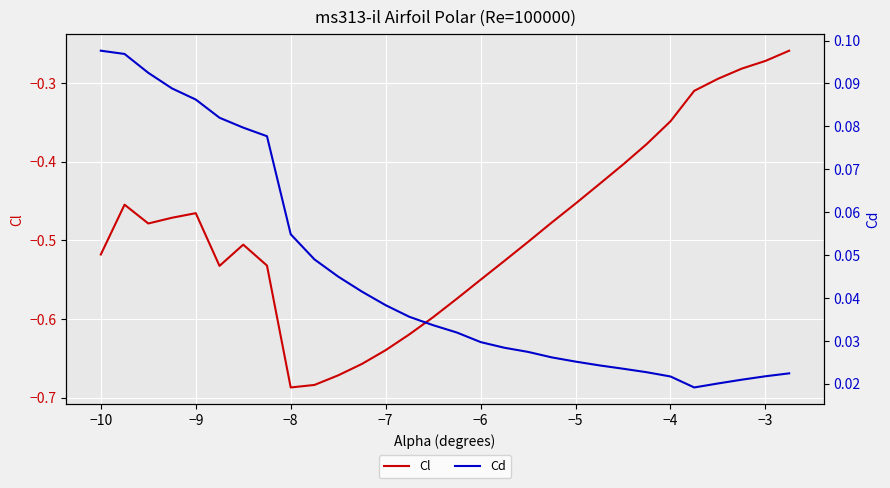

Does the chart display data point markers on the line(s)?

No